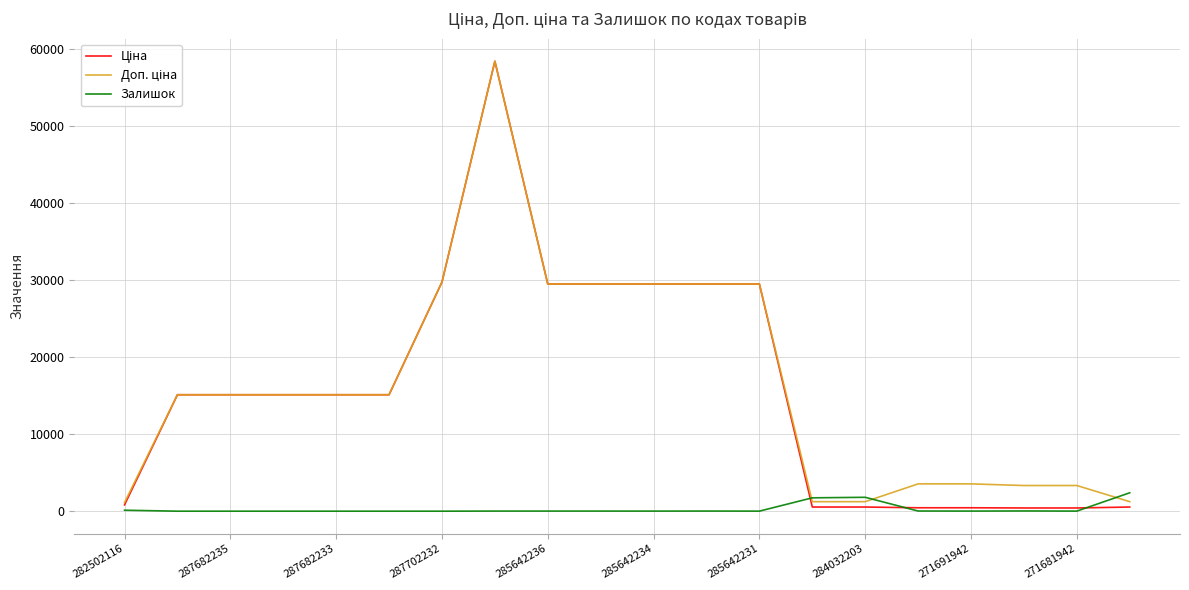

How many lines are shown in the chart?

3